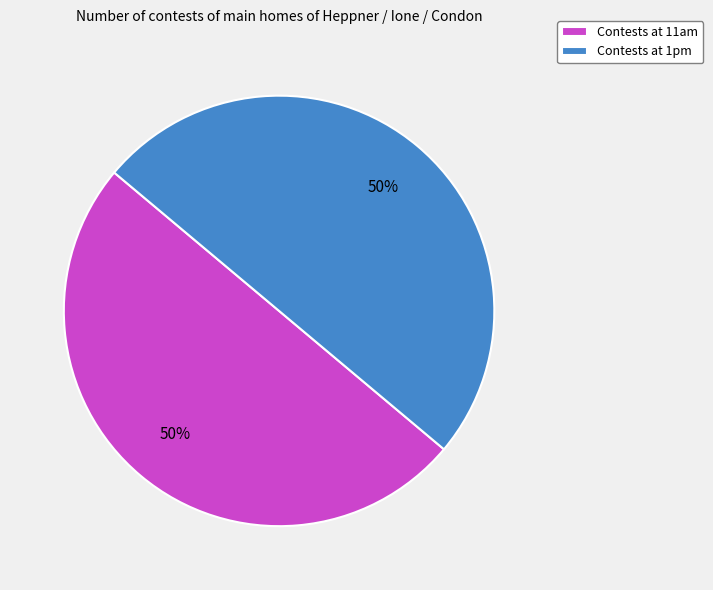

Is the sum of Contests at 11am and Contests at 1pm greater than half?

Yes